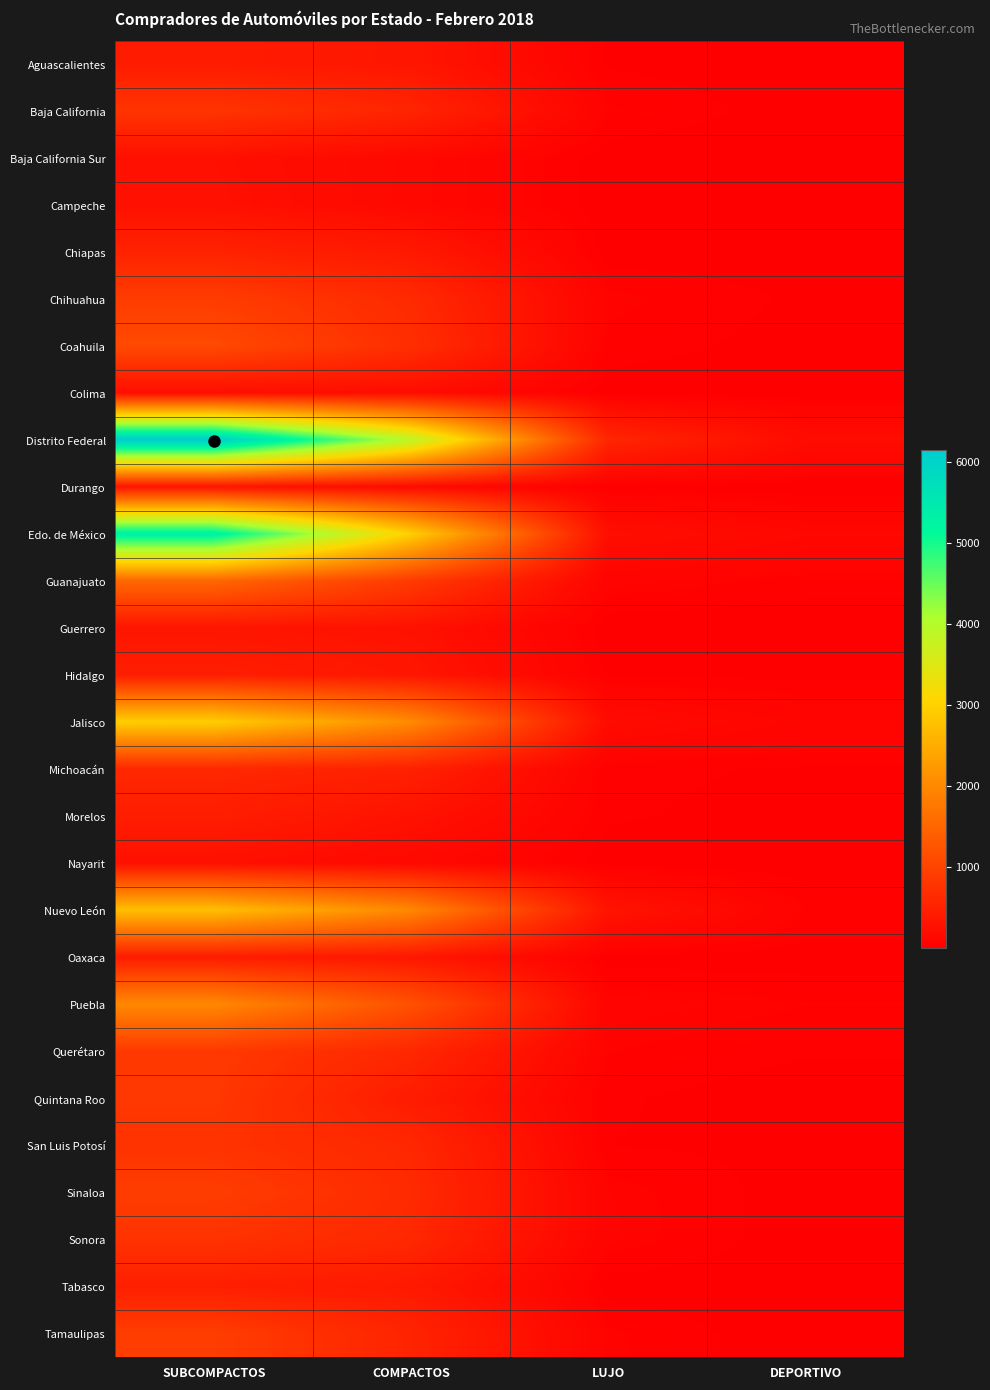

What is the minimum value shown in the chart?

2